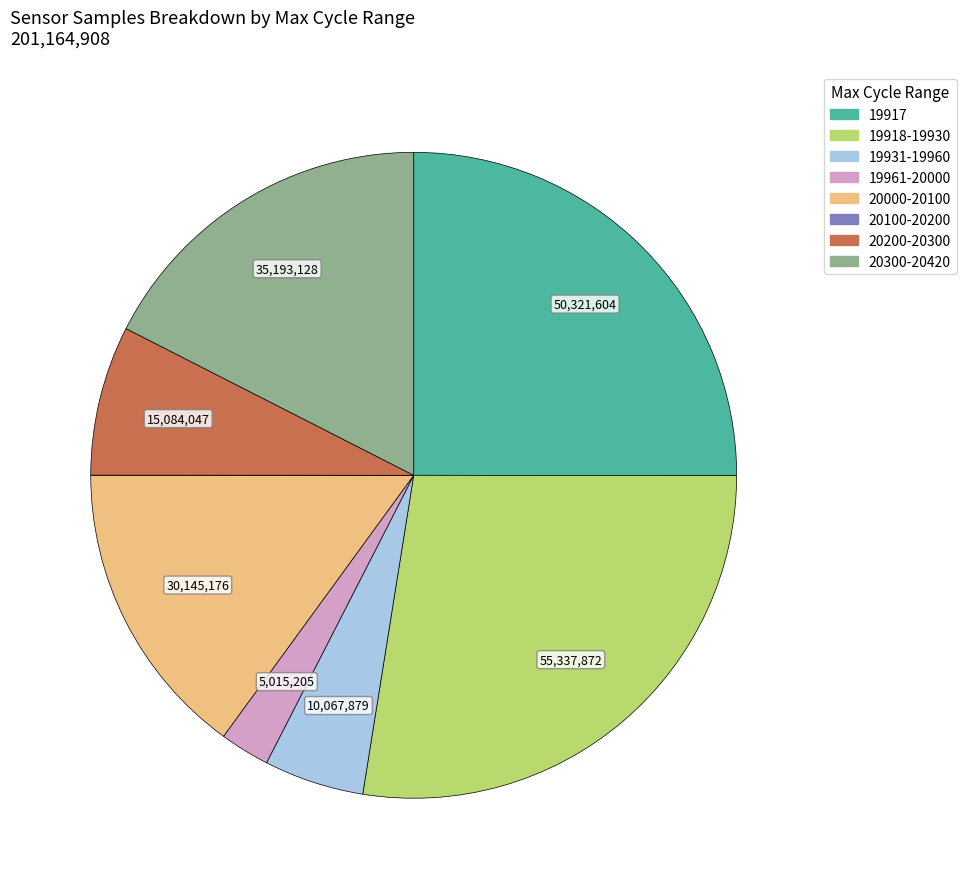

Is there any slice that represents more than half of the pie?

No